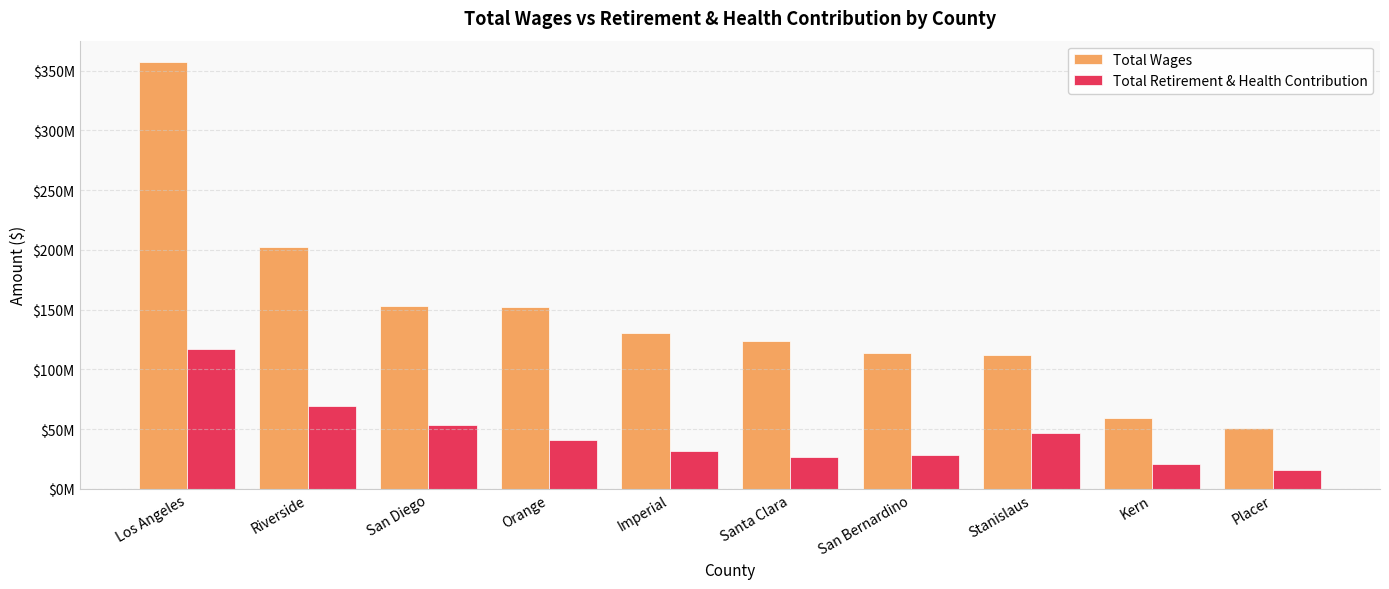

What is the difference between the maximum and second lowest values in the Total Wages series?

297698483